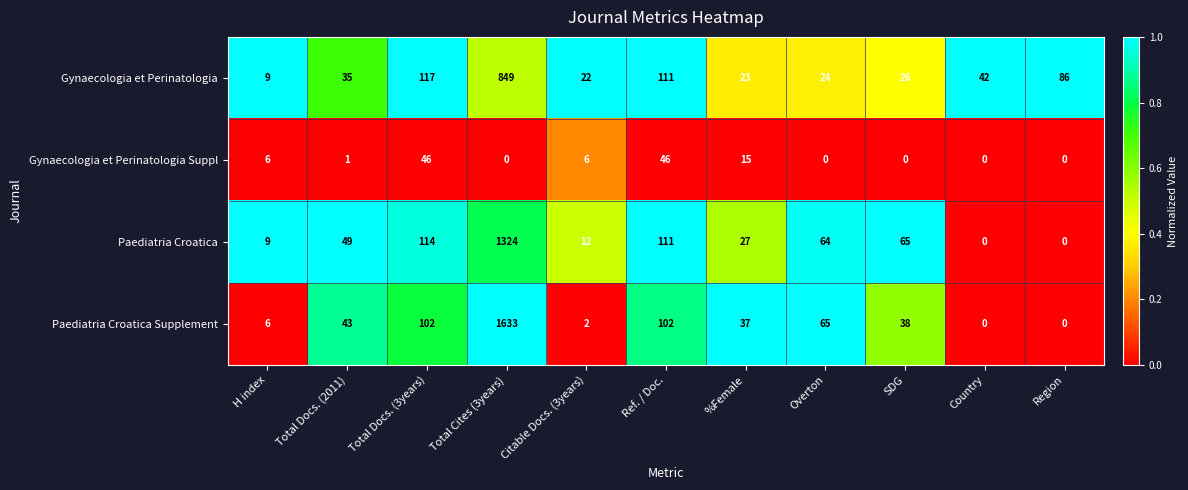

What is the sum of the Gynaecologia et Perinatologia values at SDG and %Female?

49